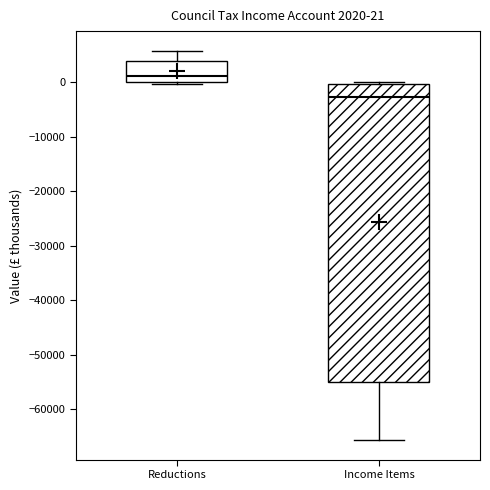

Which box's median line is the lowest?

Income Items